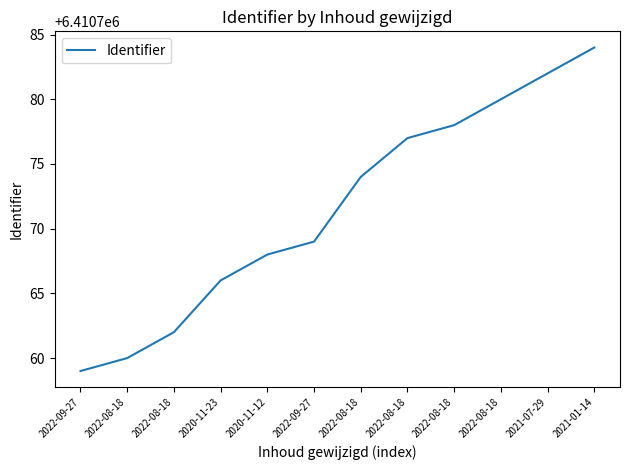

What is the change in value from 2022-08-18 to 2022-08-18?

+15